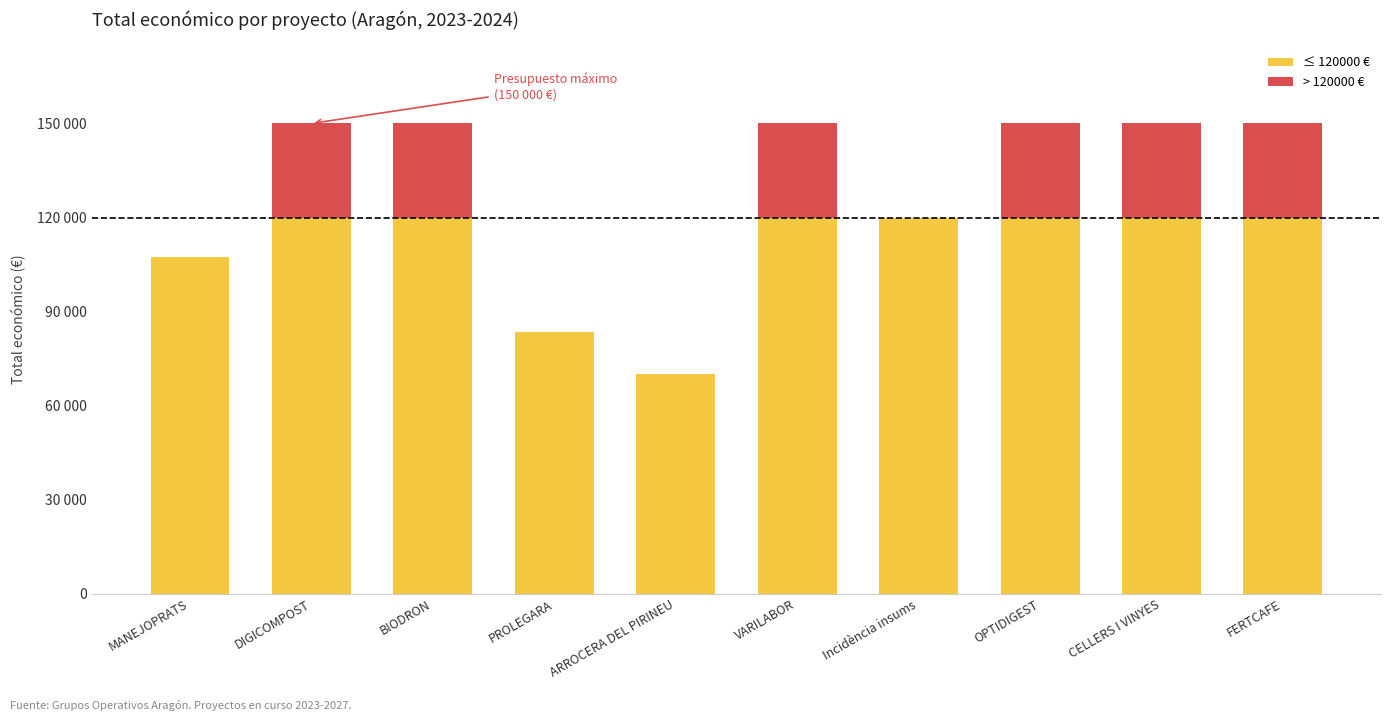

What is the difference between the > 120000 € values at PROLEGARA and CELLERS I VINYES?

30000